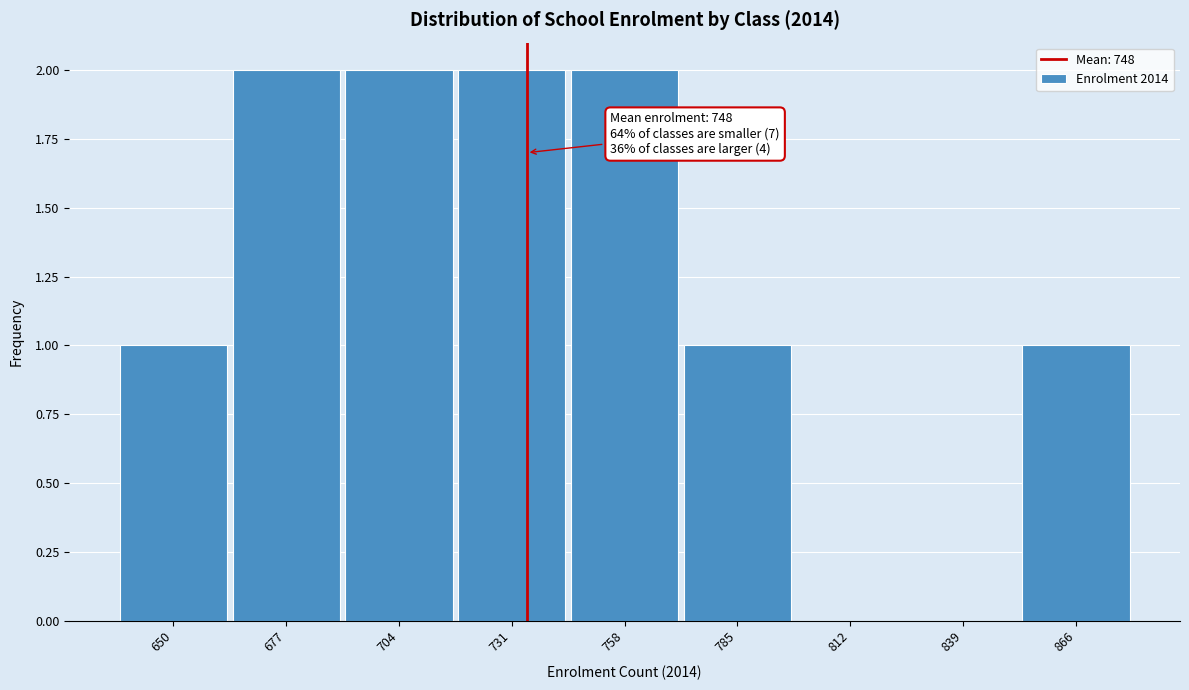

Reading right to left, transcribe all the data shown in this chart.

866=1	839=0	812=0	785=1	758=2	731=2	704=2	677=2	650=1